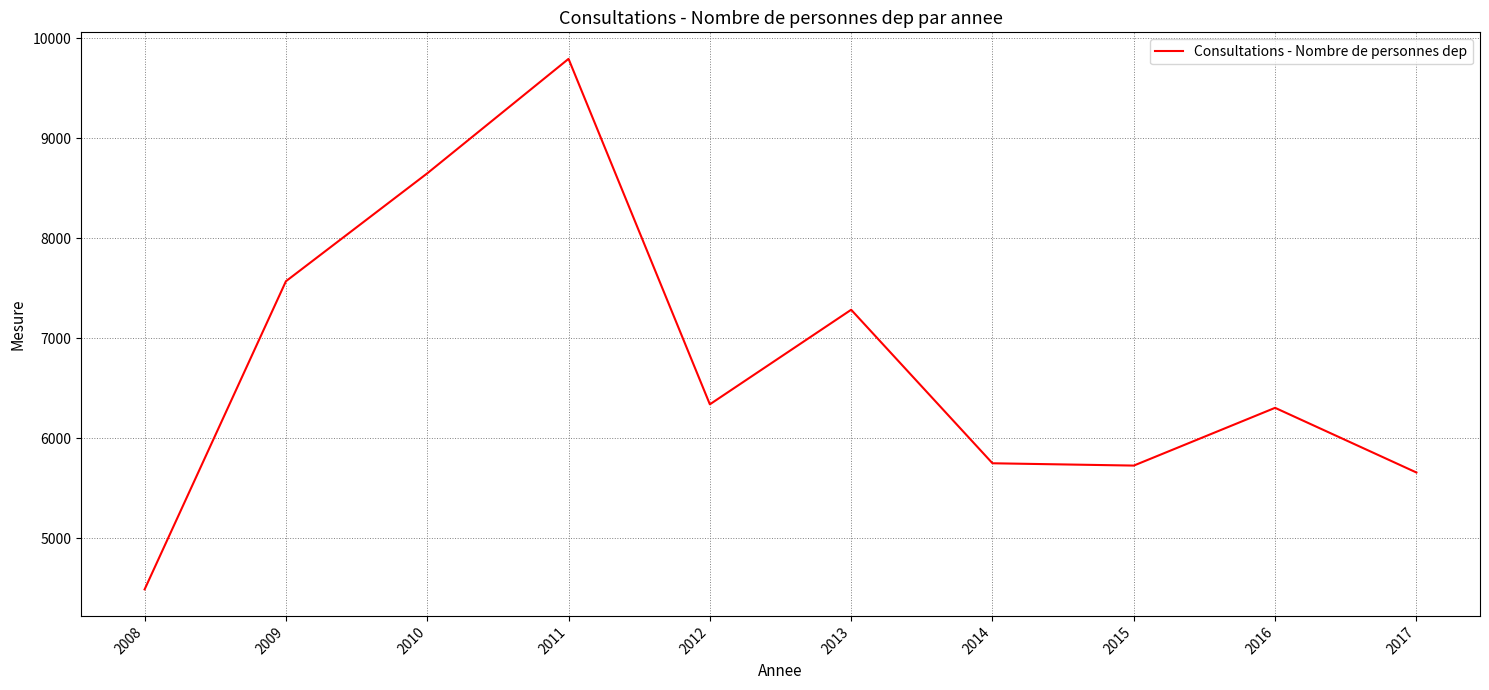

What is the difference between the maximum and minimum values?

5301